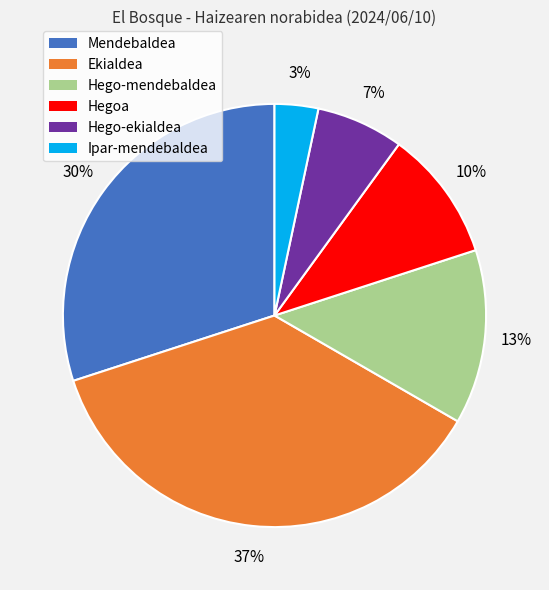

Which slice is the smallest?

Ipar-mendebaldea